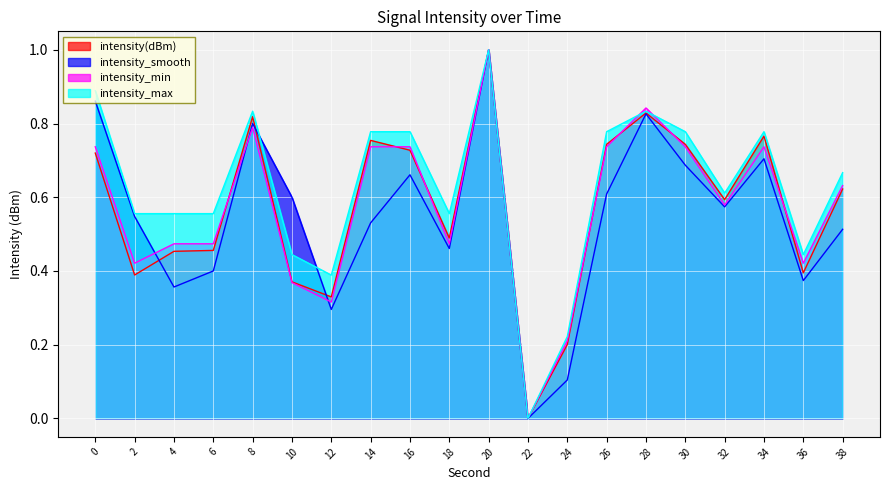

True or false: intensity_min has a value of 0.2 at 24.

True